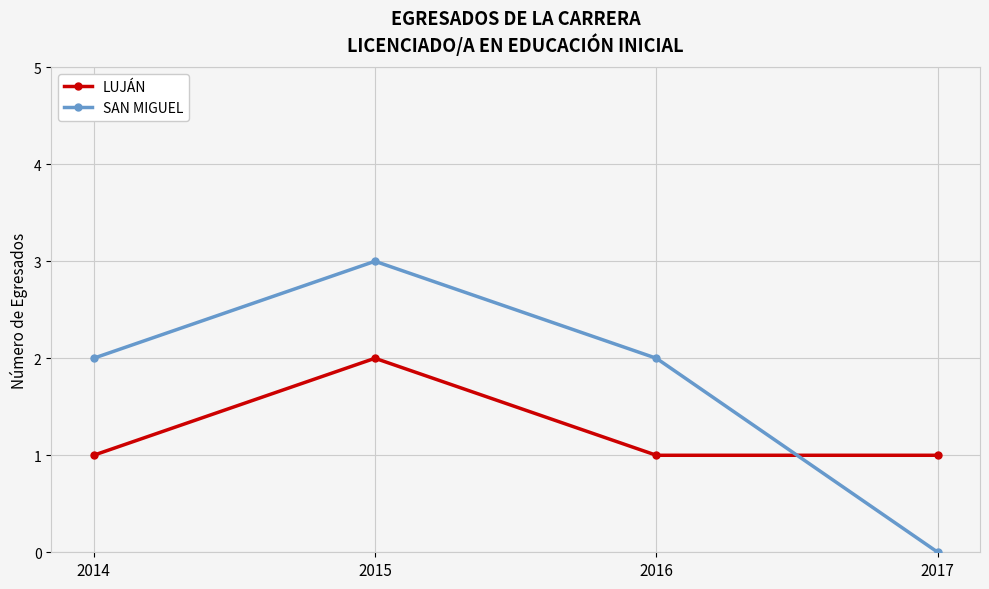

Reading left to right, what are all the values shown in this chart?

LUJÁN: 1	2	1	1
SAN MIGUEL: 2	3	2	0